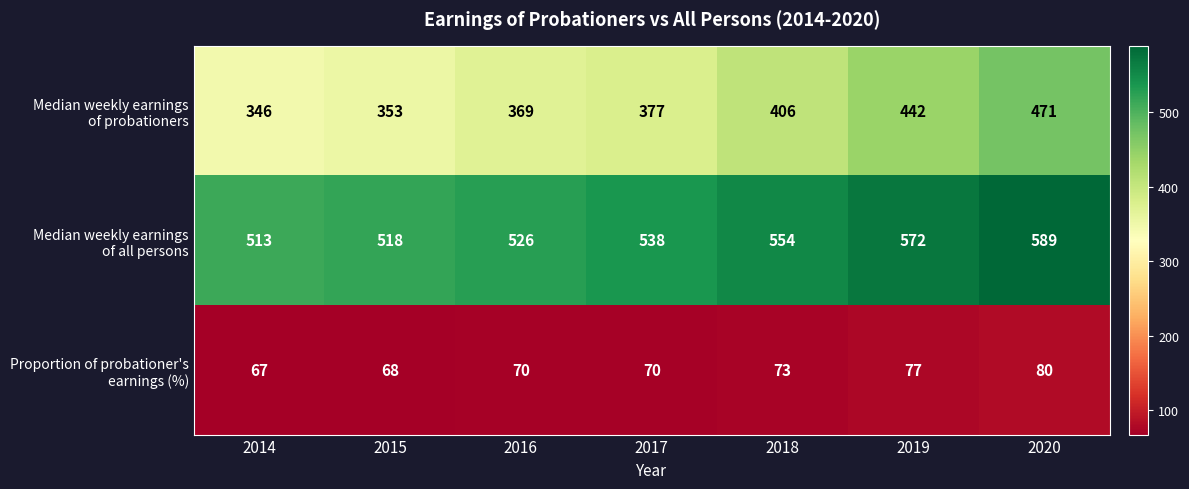

At which category is the sum across all series the highest?

2020